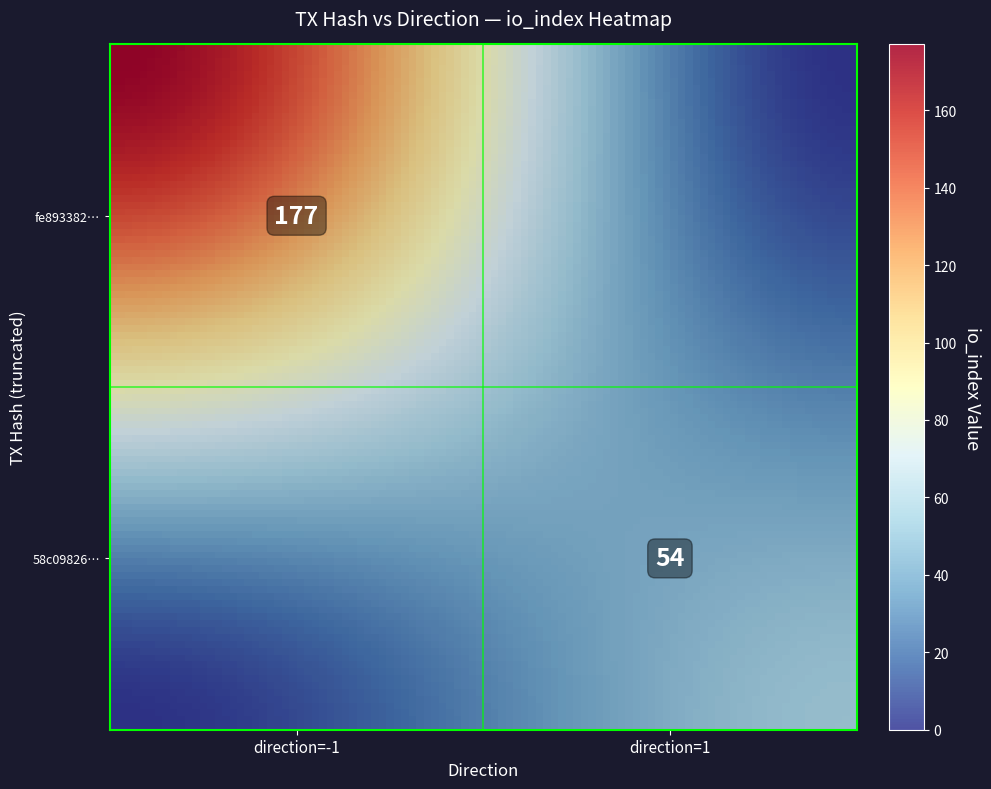

List the series in order of their peak value, highest first.

fe893382dea575613531462c06c2bb2e106c189, 58c098260b5bfffa470d5118bec93a033cf0302